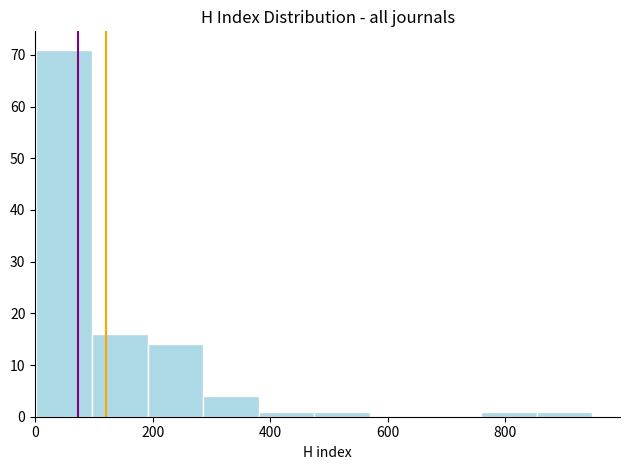

How tall is the bar that spans 760 to 860 on the x-axis? Neither the bar edges nor the heights are printed on the chart, so give them approximately, as read against the axes.

1